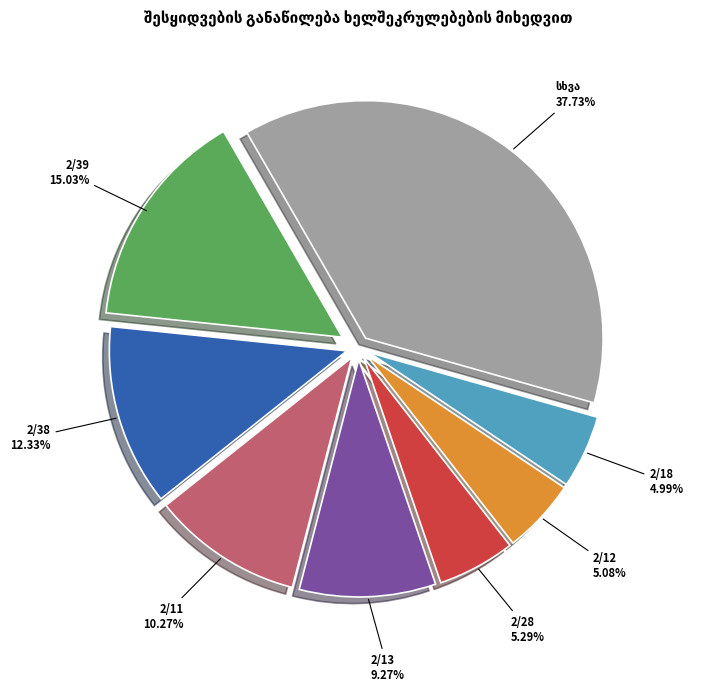

Does any single category account for the majority?

No